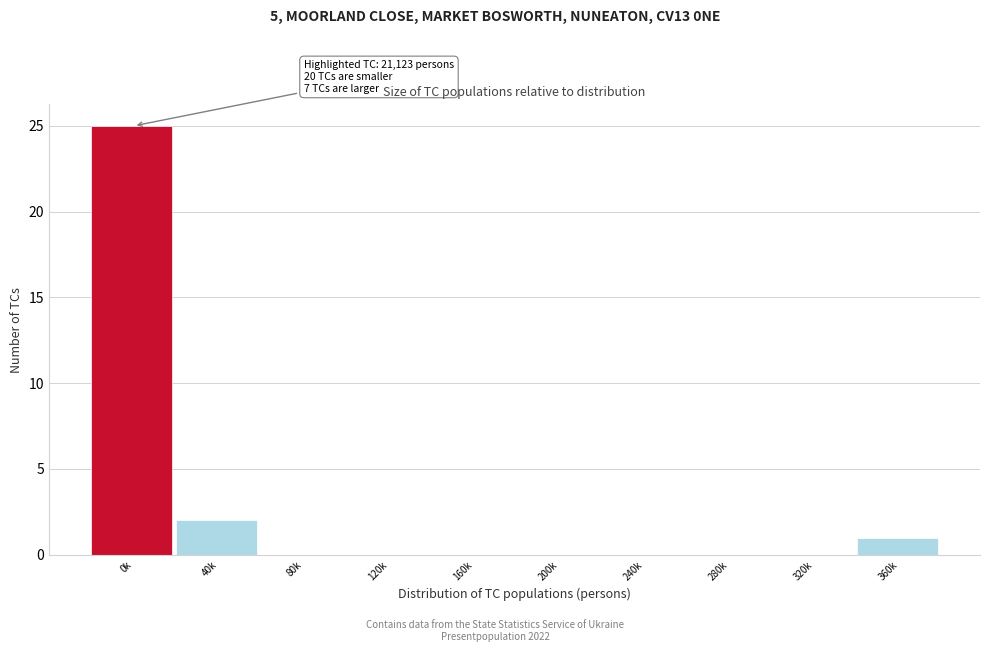

Reading left to right, transcribe all the data shown in this chart.

0k=25	40k=2	80k=0	120k=0	160k=0	200k=0	240k=0	280k=0	320k=0	360k=1